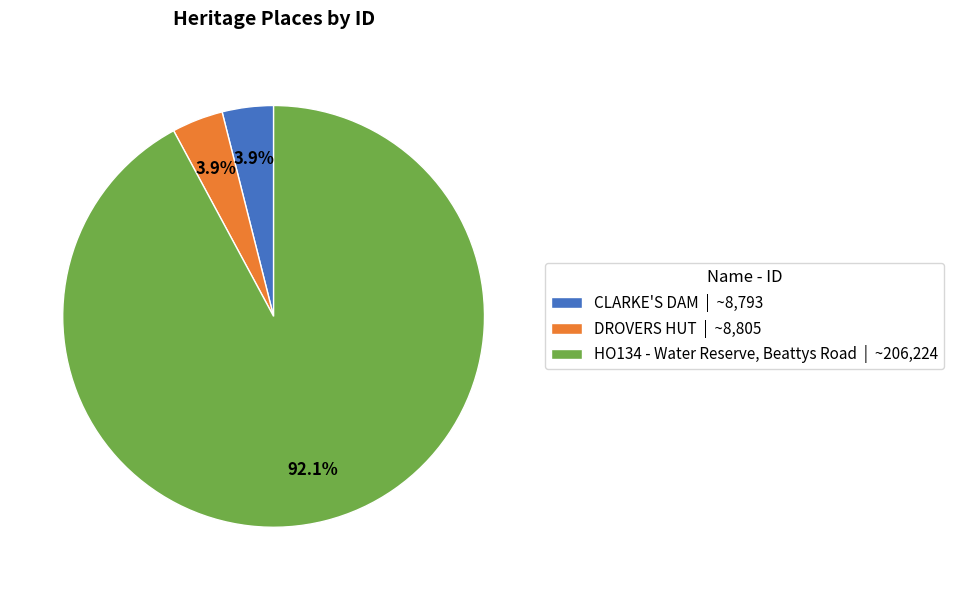

What percentage do HO134 - Water Reserve, Beattys Road and CLARKE'S DAM together represent?

96.1%